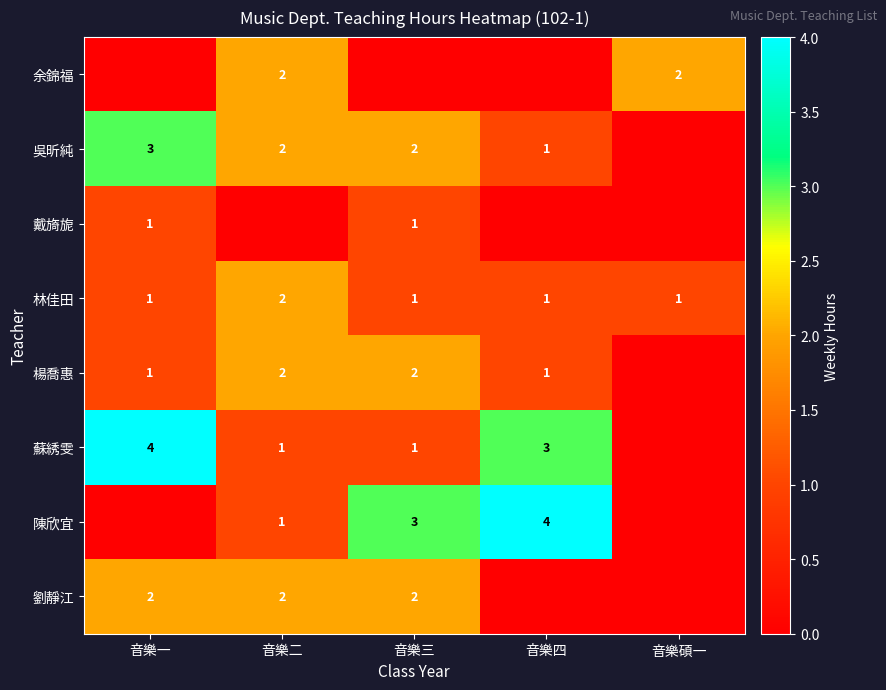

The 楊喬惠 series shows 2 at 音樂四. True or false?

False